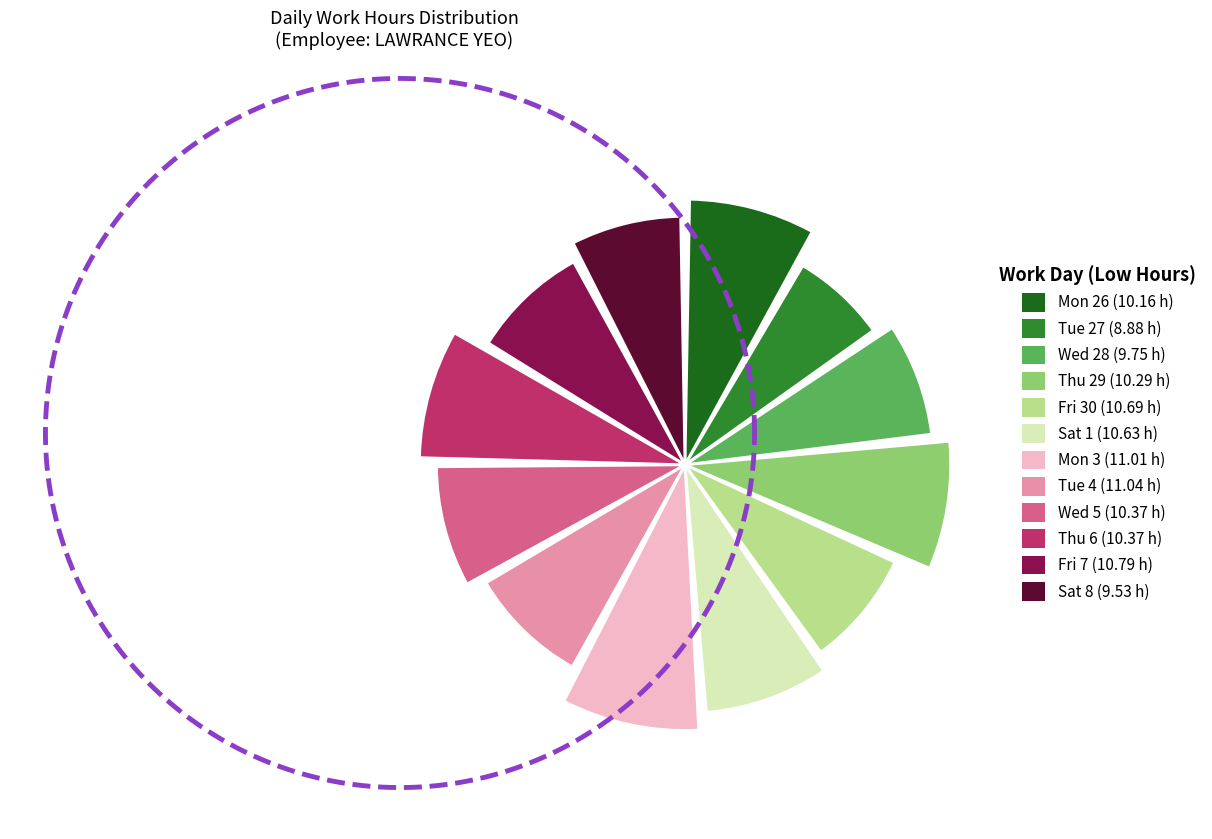

To the nearest percent, what percentage of the pie is Mon 3?

9%